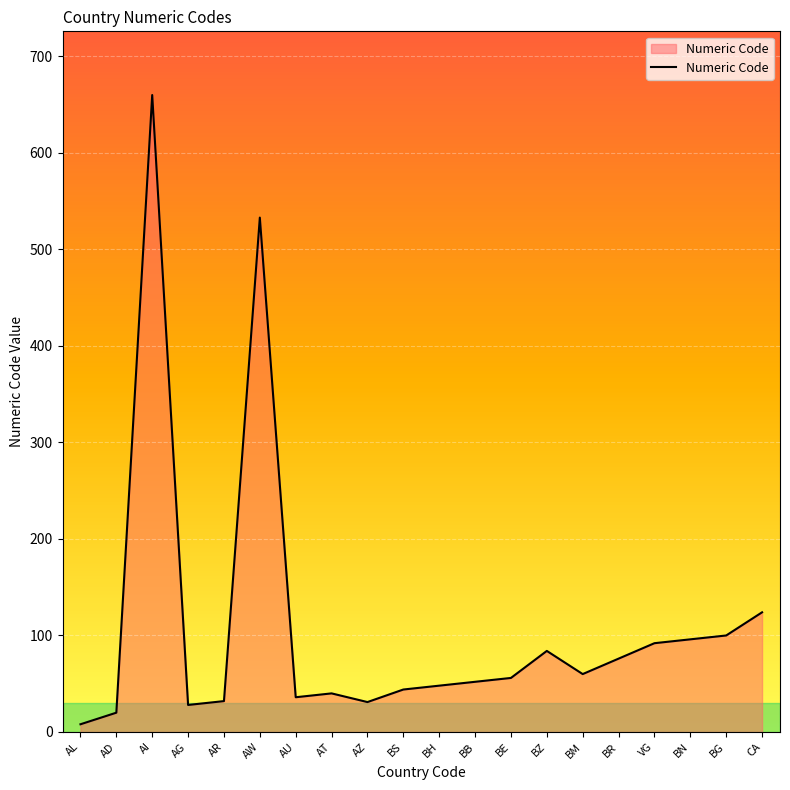

The chart shows a value of 60 at BM. True or false?

True